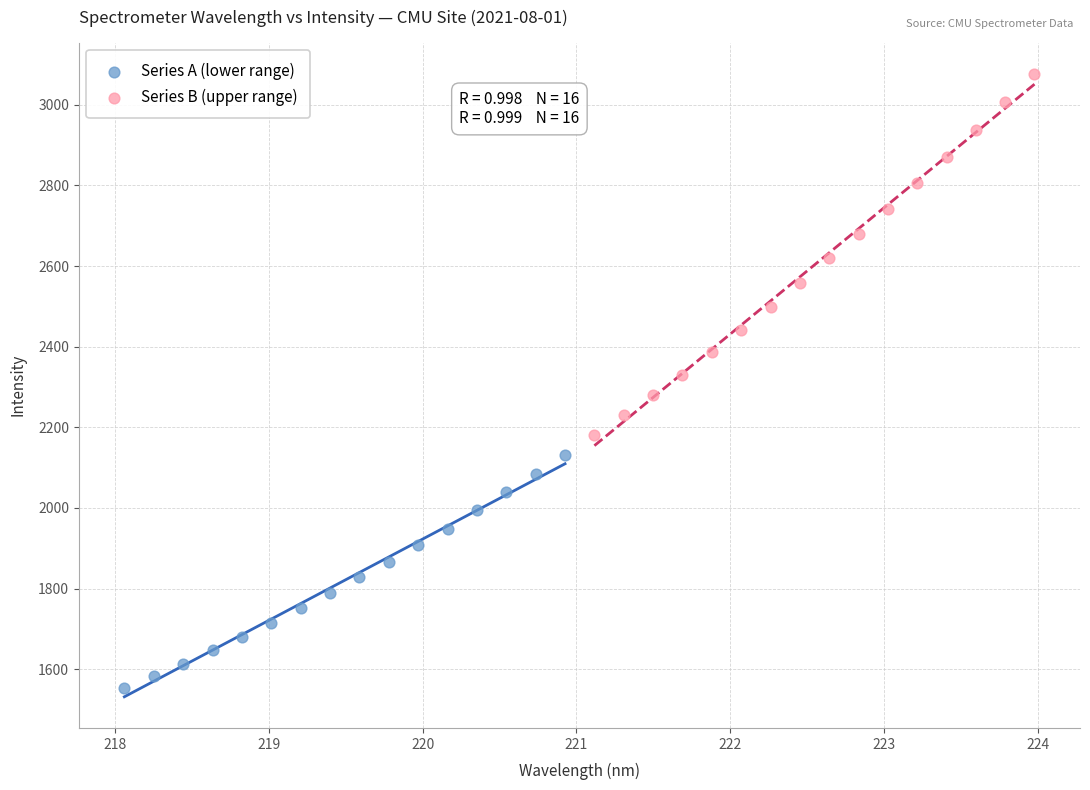

Which series reaches the maximum Y coordinate?

Series B (upper range)